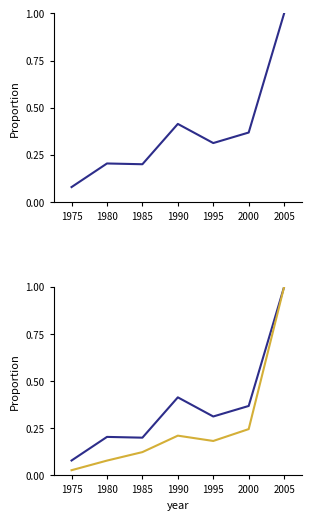

True or false: DHN - UoZ has a value of 1.3 at 2005.

False